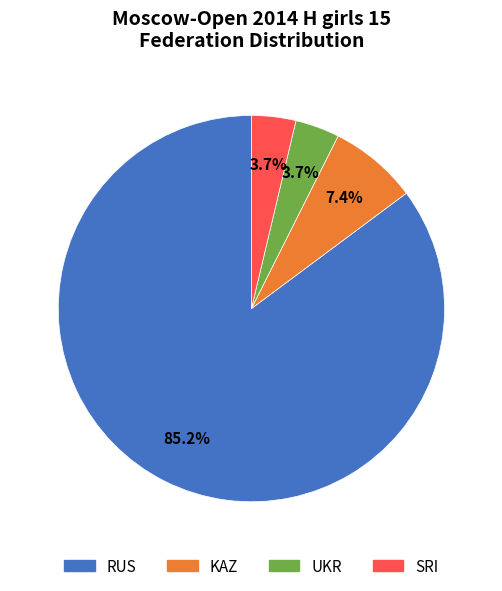

What is the largest slice in the pie chart?

RUS